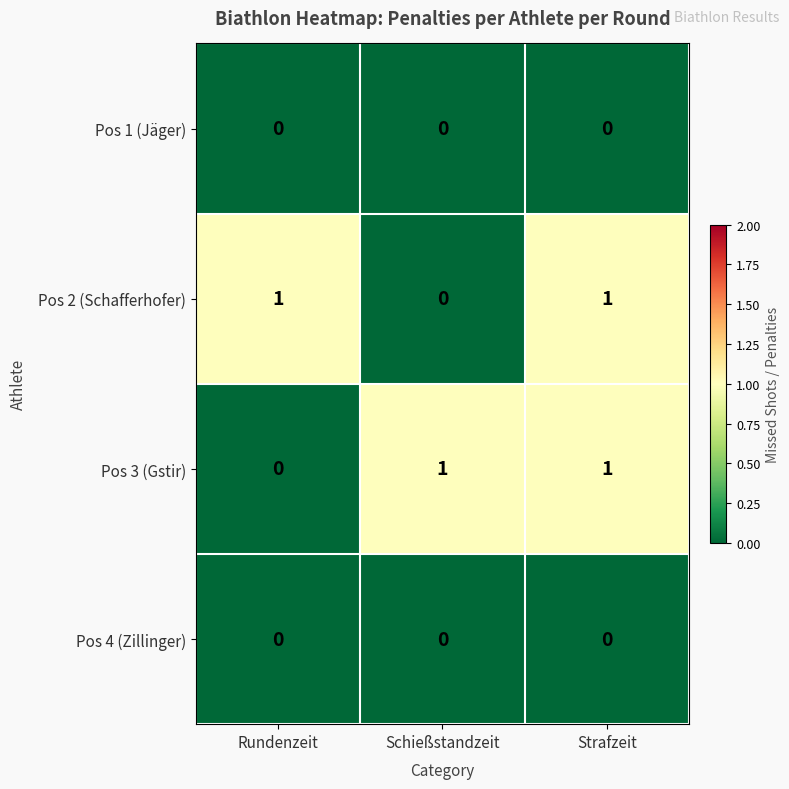

What is the total value across all series at Rundenzeit?

1